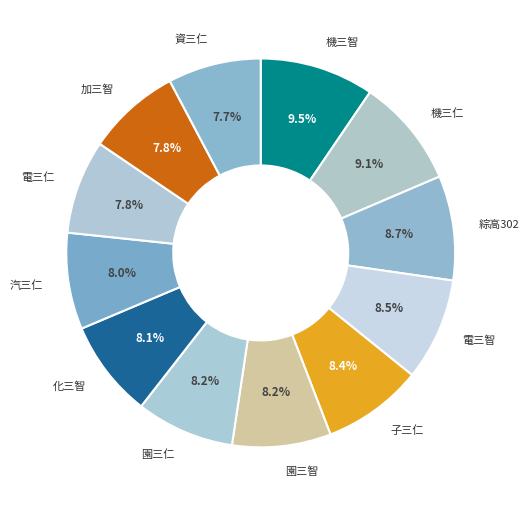

Which has a higher value, 機三智 or 資三仁?

機三智